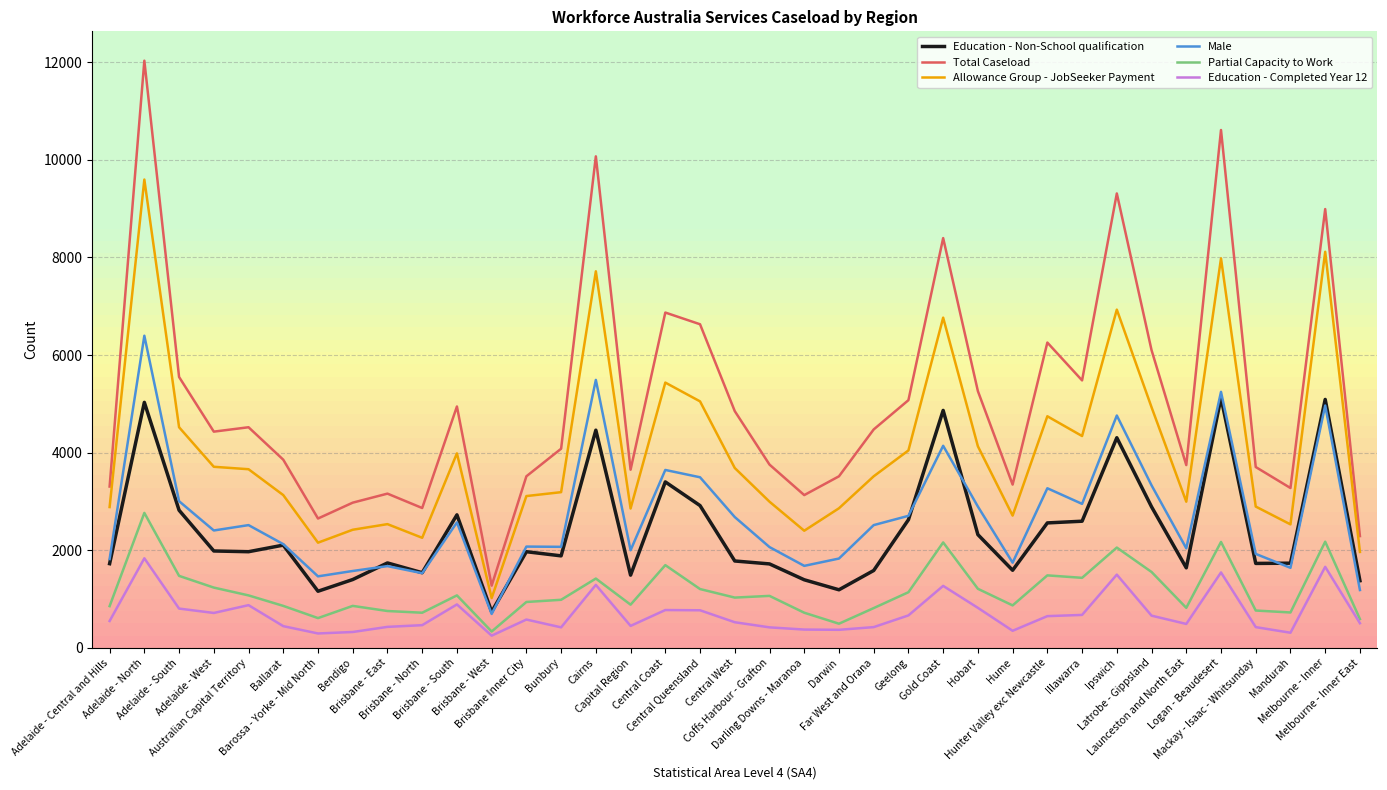

True or false: Partial Capacity to Work and Allowance Group - JobSeeker Payment cross at least once.

False